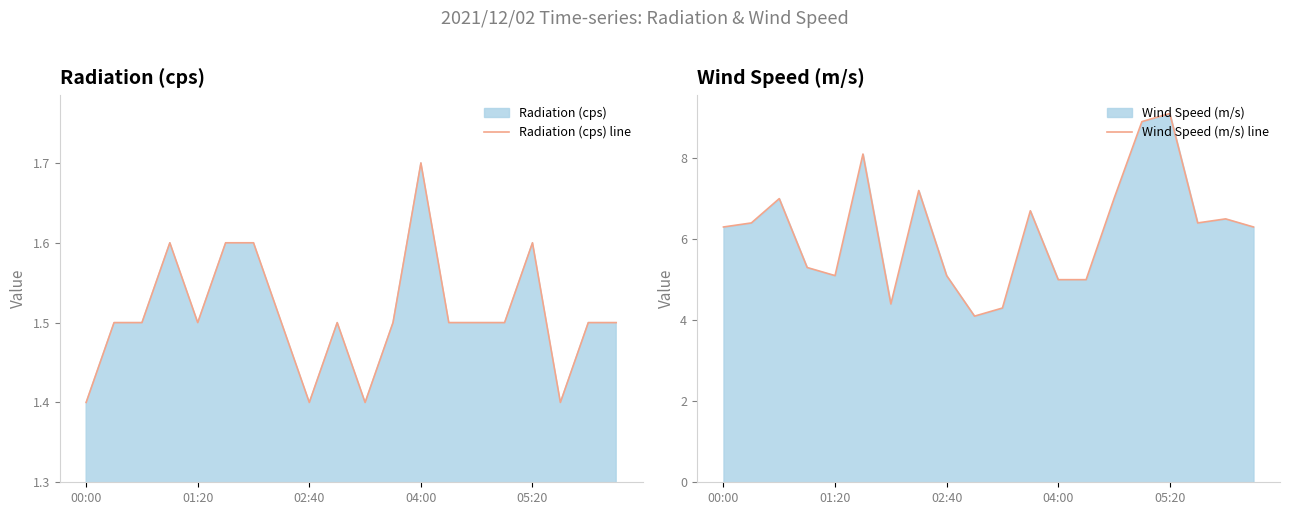

Which category has the highest value in the Radiation (cps) line series?

04:00